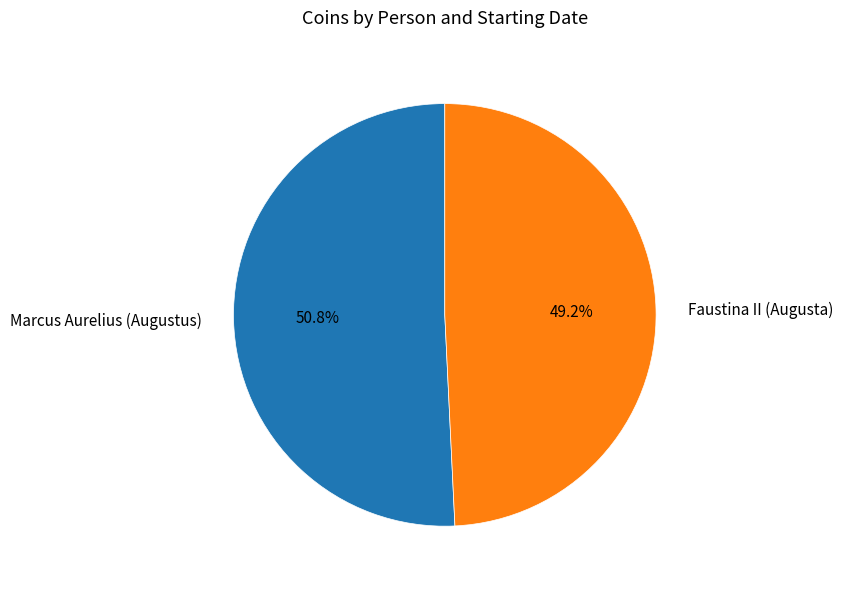

What is the majority slice?

Marcus Aurelius (Augustus)